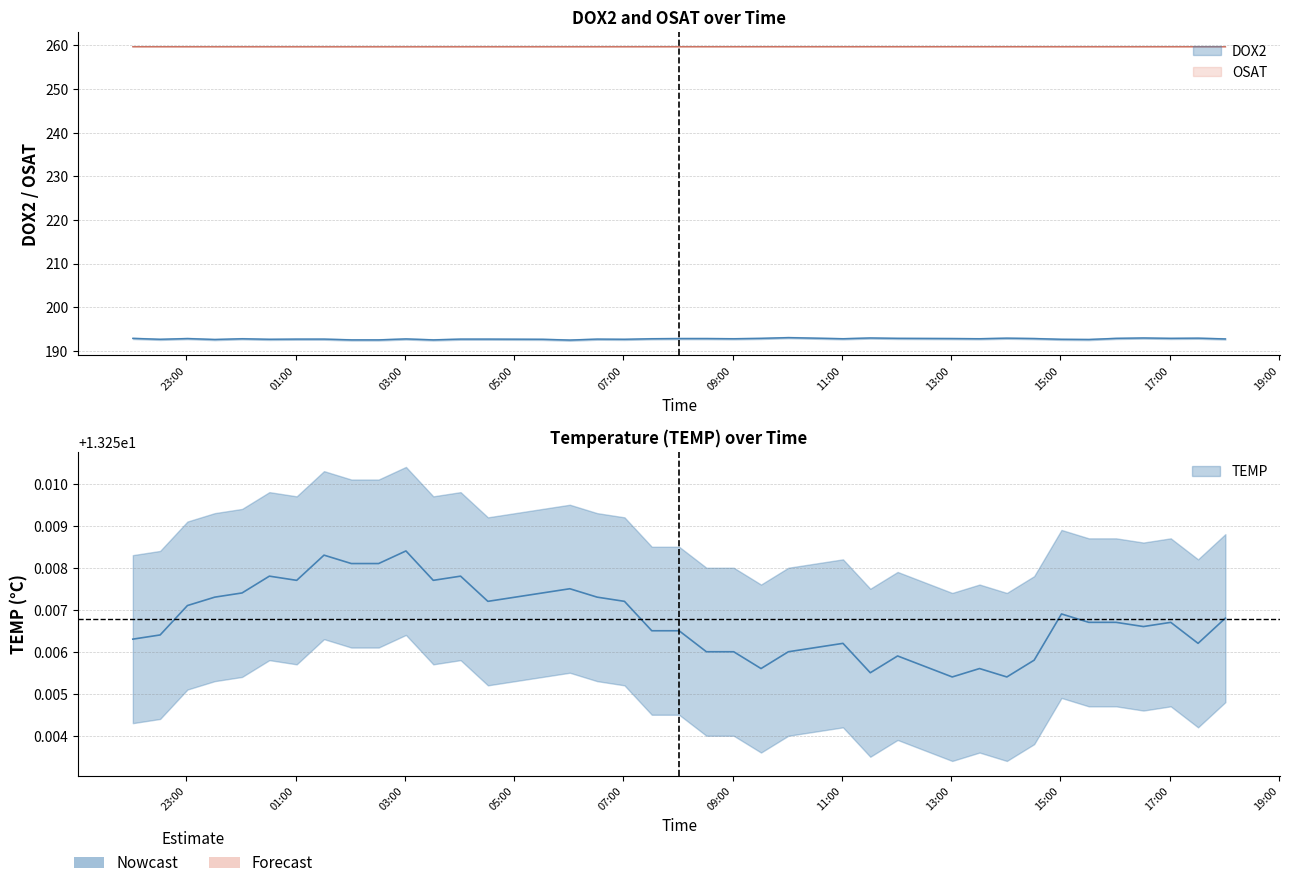

At which category is the sum across all series the highest?

2021-07-23T10:01:10